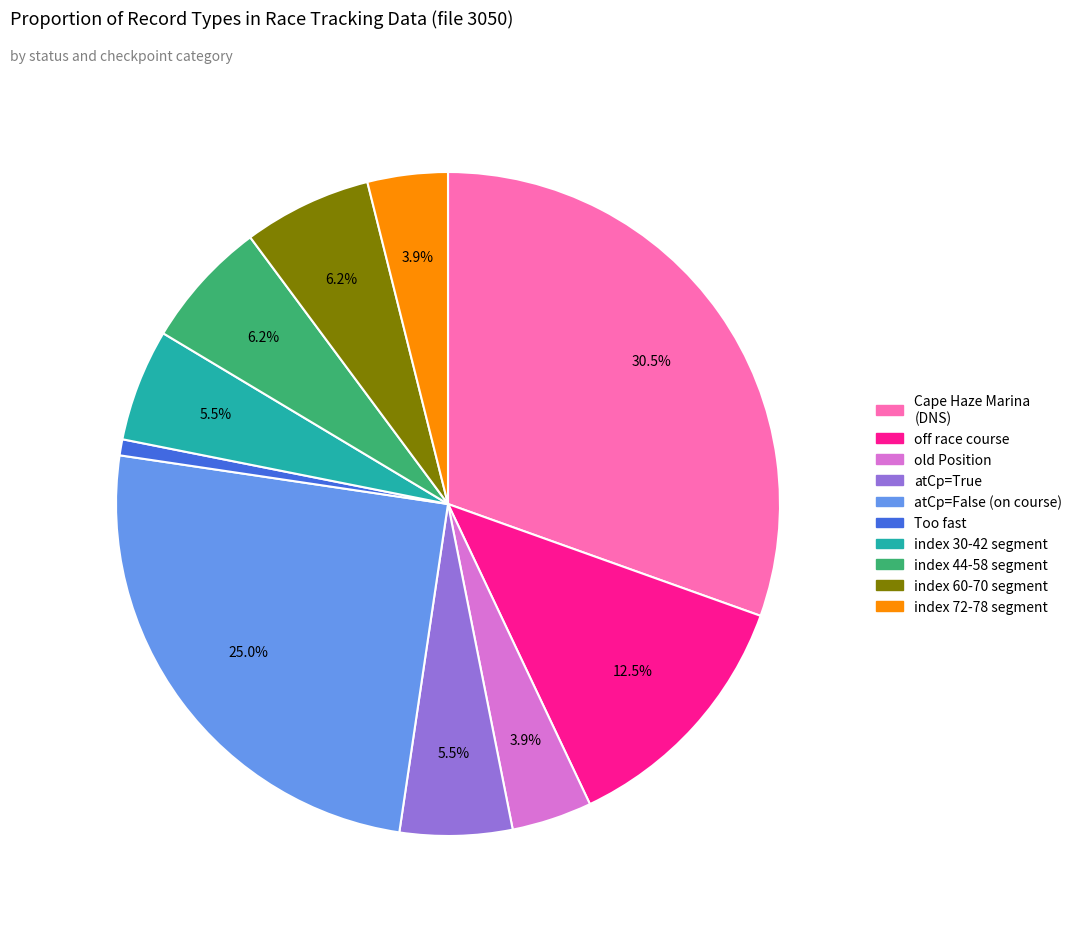

Is there any slice that represents more than half of the pie?

No